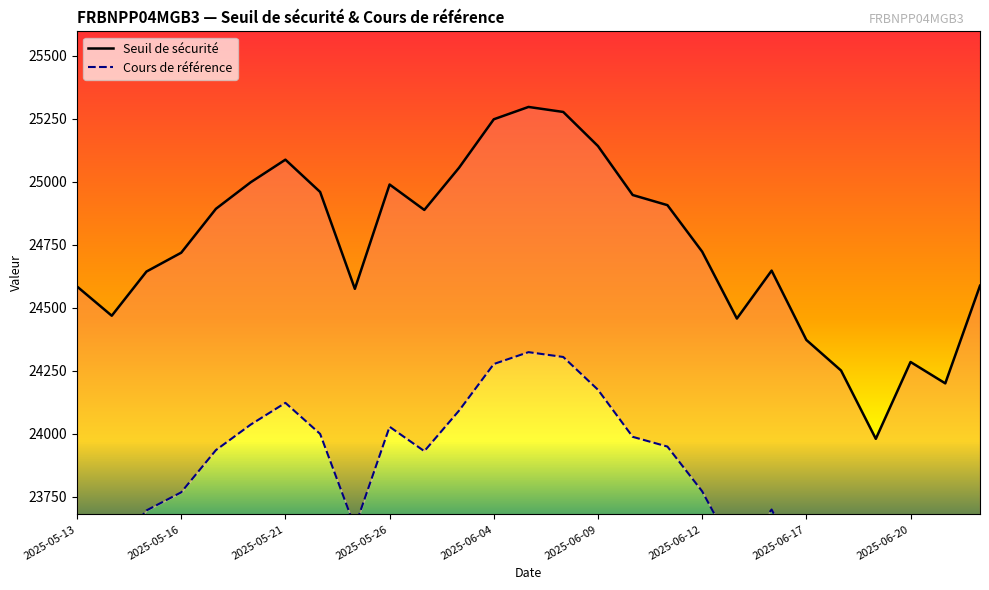

True or false: Seuil de sécurité and Cours de référence cross at least once.

False